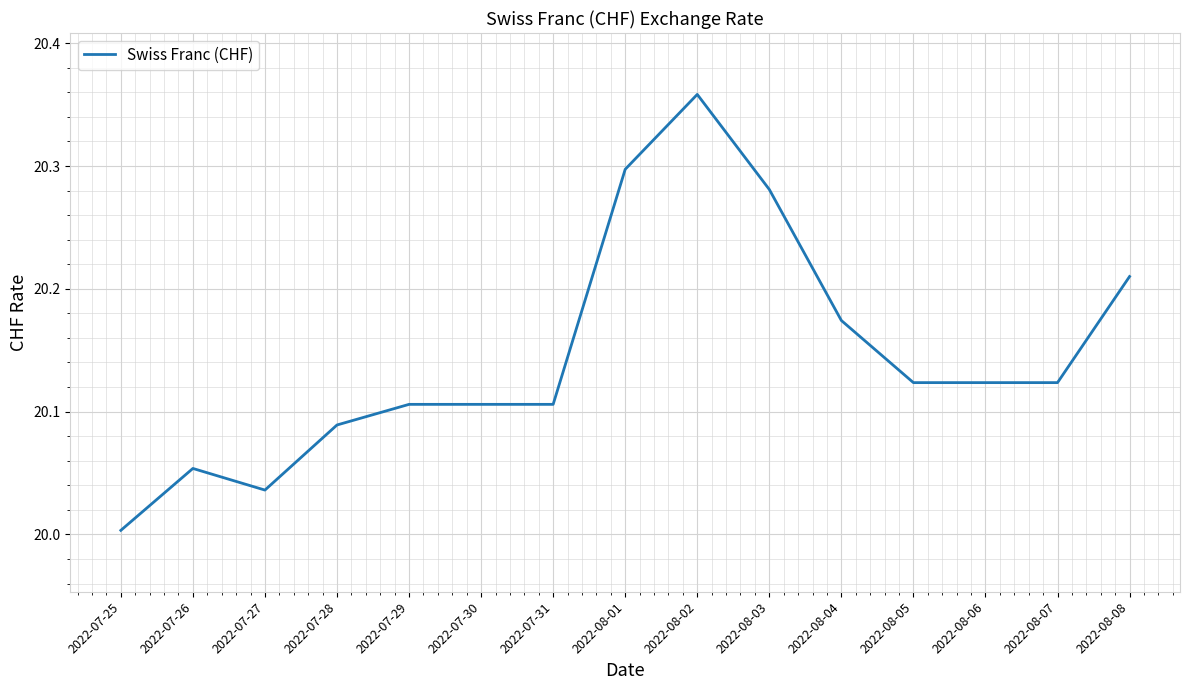

What position from the left is 2022-08-02?

9